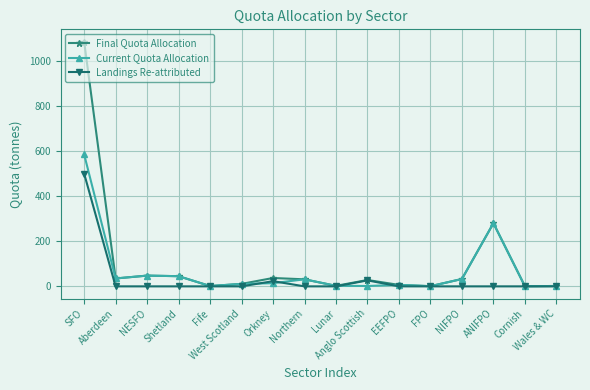

What is the difference between the second highest and minimum values in the Final Quota Allocation series?

279.5